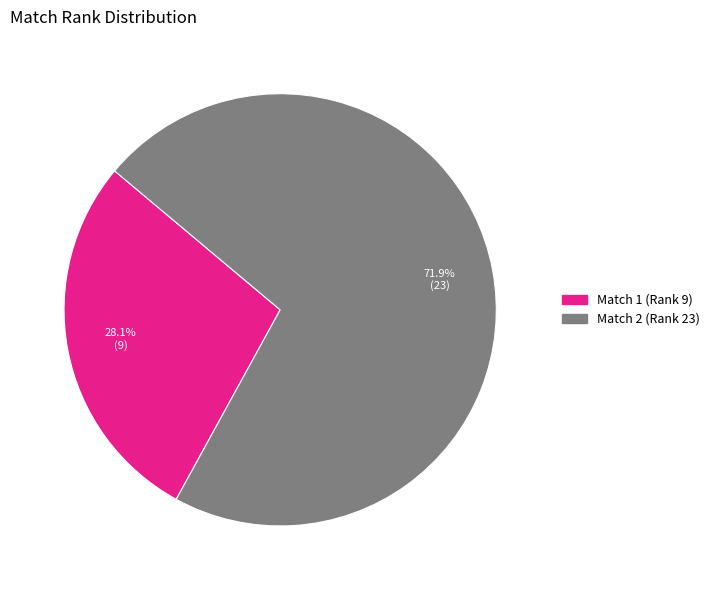

Does any single category account for the majority?

Yes